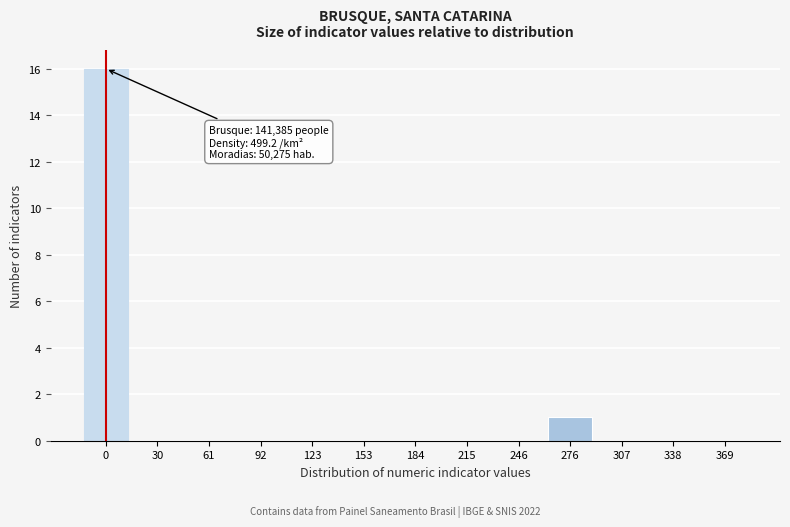

Reading left to right, extract all data points from this chart.

0=16	30=0	61=0	92=0	123=0	153=0	184=0	215=0	246=0	276=1	307=0	338=0	369=0